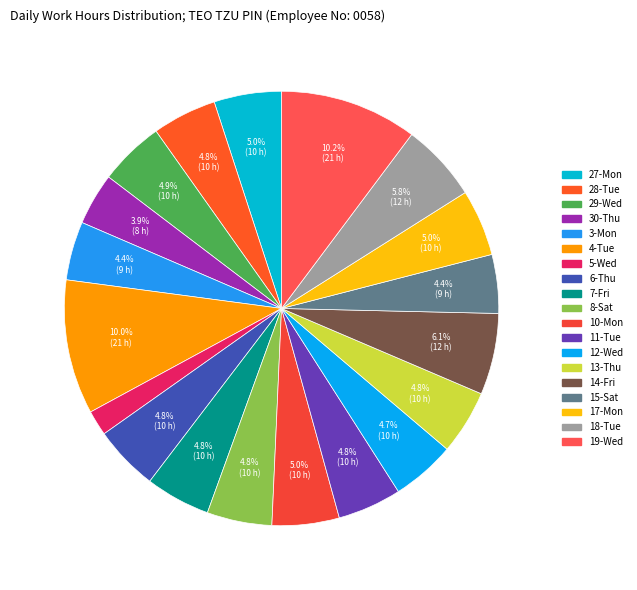

To the nearest percent, what is the difference between the largest and smallest slice percentages?

8%